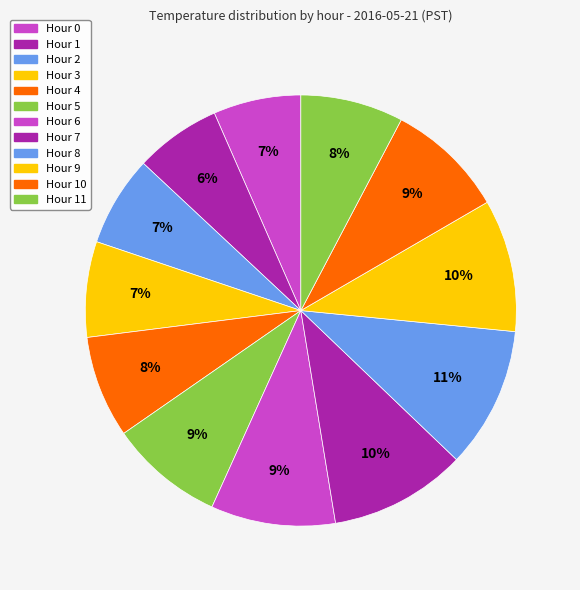

How many segments does this pie chart have?

12